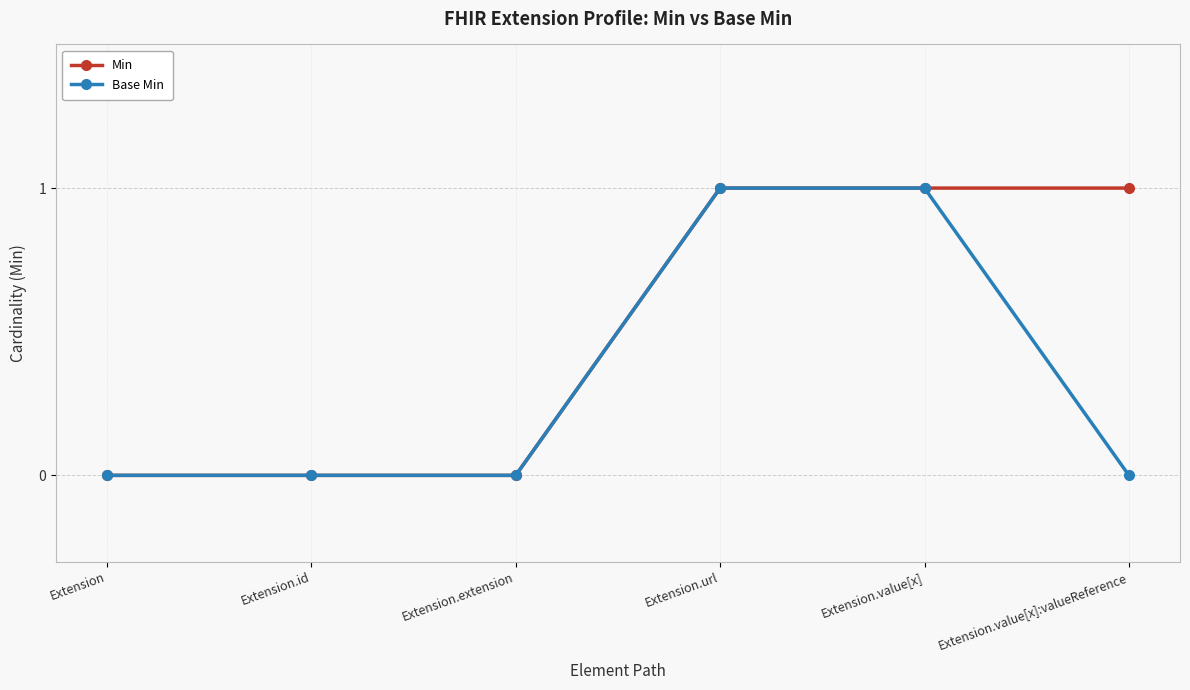

True or false: Base Min has more than 2 interior local peaks.

False